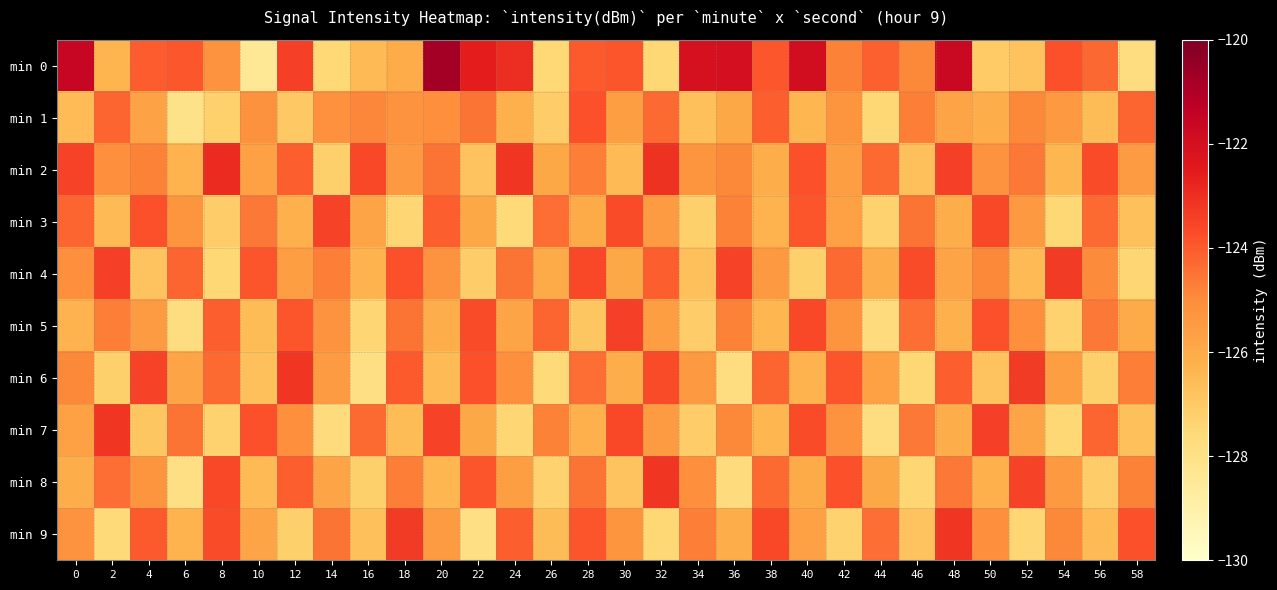

Which has a higher value, 14 or 34?

34